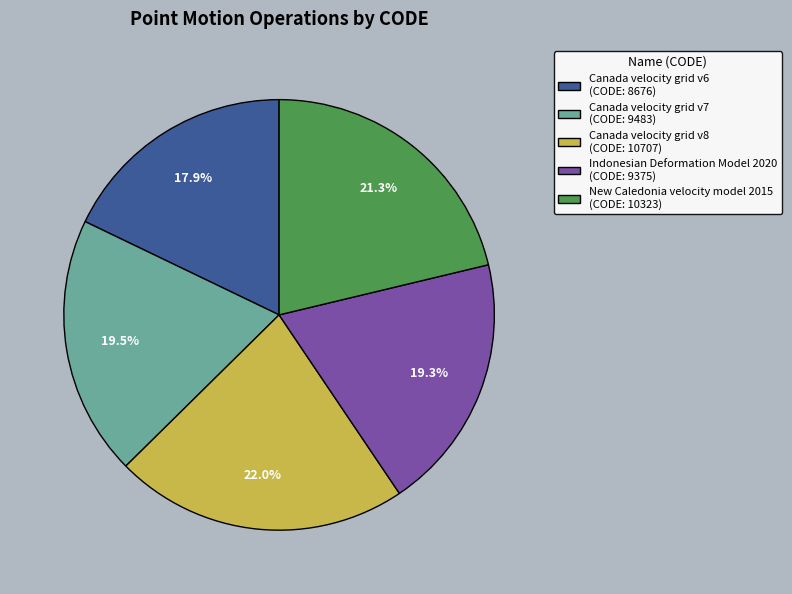

Is there any slice that represents more than half of the pie?

No